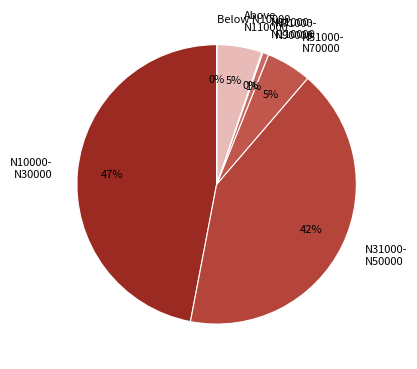

Is it true that N10000- N30000 is 47% of the pie?

True